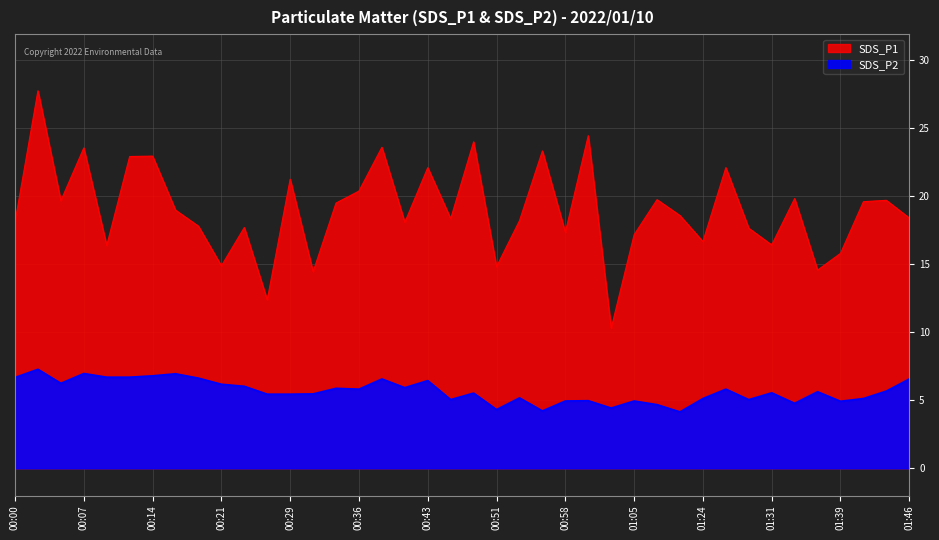

Reading left to right, transcribe all the data shown in this chart.

SDS_P1: 18.1	27.8	19.7	23.6	16.4	22.9	22.9	19.0	17.8	14.9	17.7	12.4	21.2	14.4	19.5	20.4	23.6	18.1	22.1	18.4	24.0	14.8	18.2	23.3	17.4	24.4	10.3	17.2	19.8	18.6	16.7	22.1	17.6	16.4	19.8	14.6	15.8	19.6	19.7	18.4
SDS_P2: 6.7	7.3	6.2	7.0	6.7	6.7	6.8	7.0	6.6	6.2	6.0	5.5	5.5	5.5	5.9	5.8	6.6	5.9	6.5	5.0	5.5	4.3	5.2	4.2	5.0	5.0	4.4	5.0	4.7	4.2	5.1	5.8	5.0	5.5	4.8	5.6	4.9	5.1	5.7	6.6